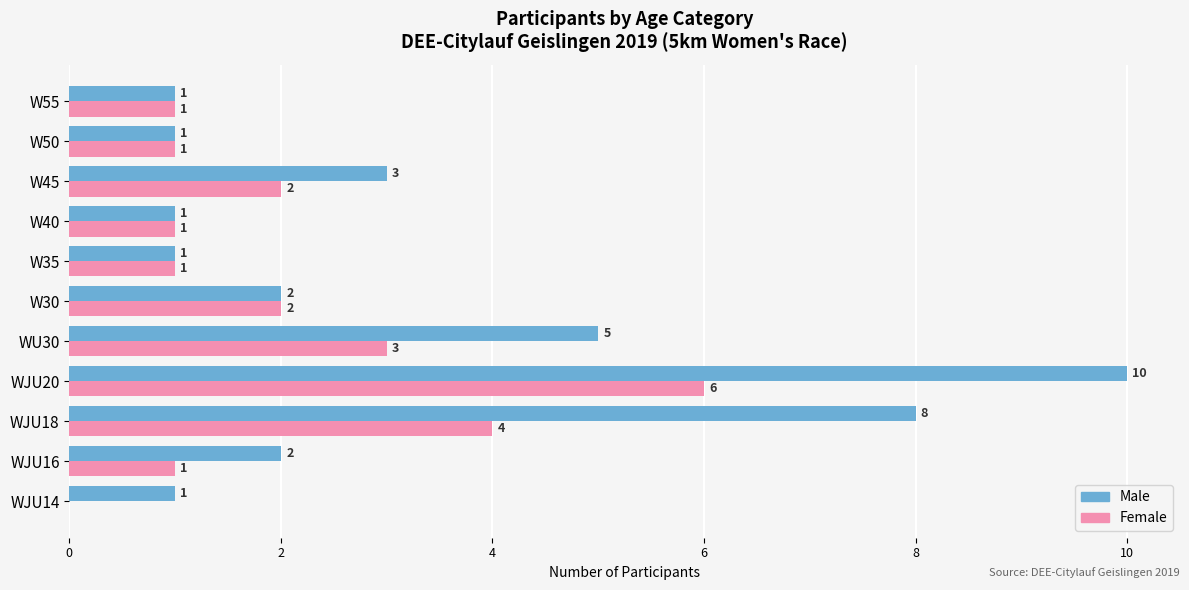

What is the total value across all series at WJU16?

3